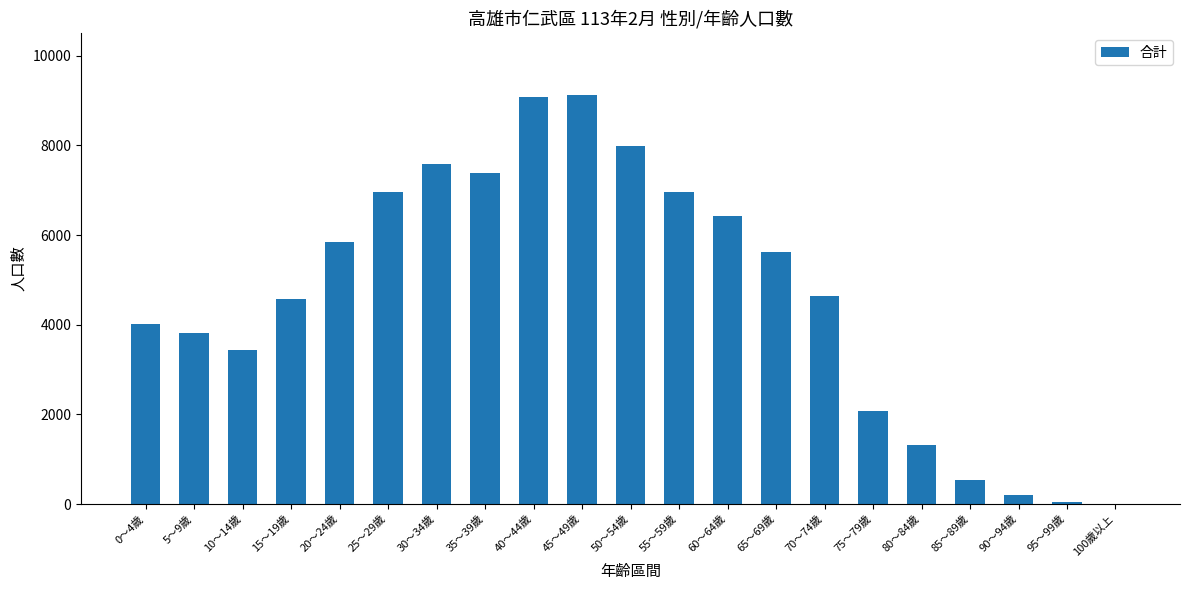

Which has a higher value, 100歲以上 or 10～14歲?

10～14歲